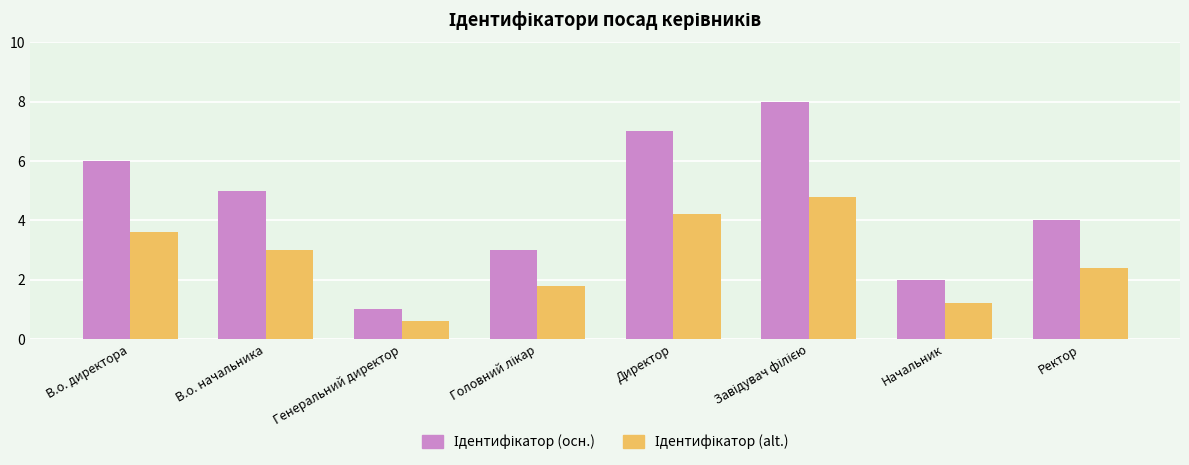

Does the chart contain any negative values?

No